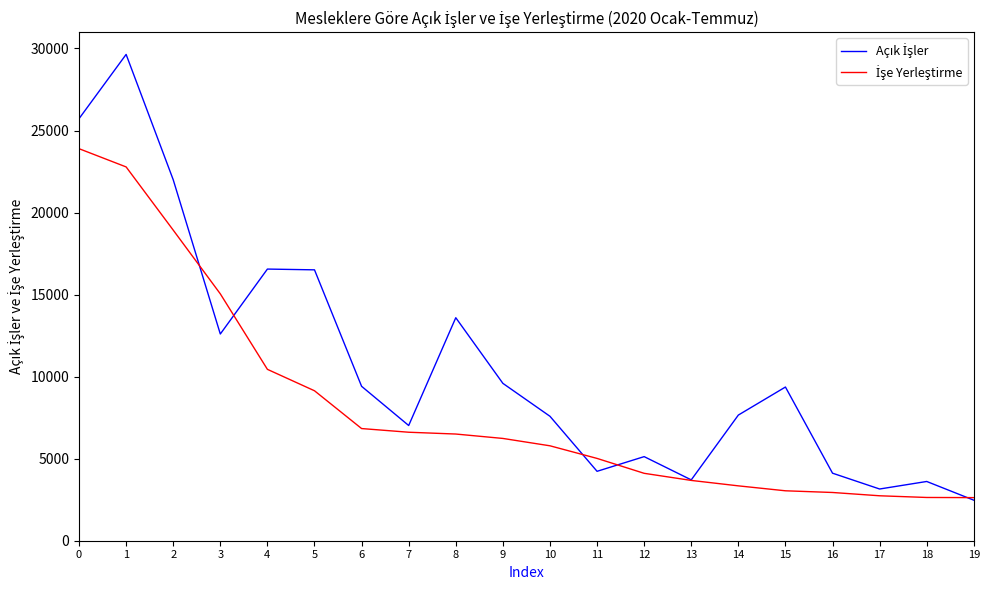

What is the spread (max minus min) of values at 0?

1828